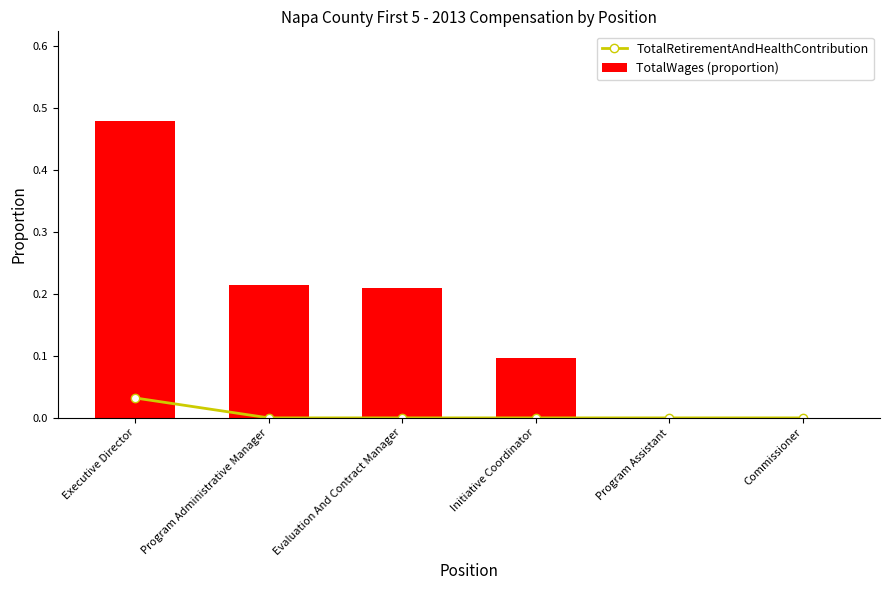

What is the label of the 2nd bar from the right?

Program Assistant